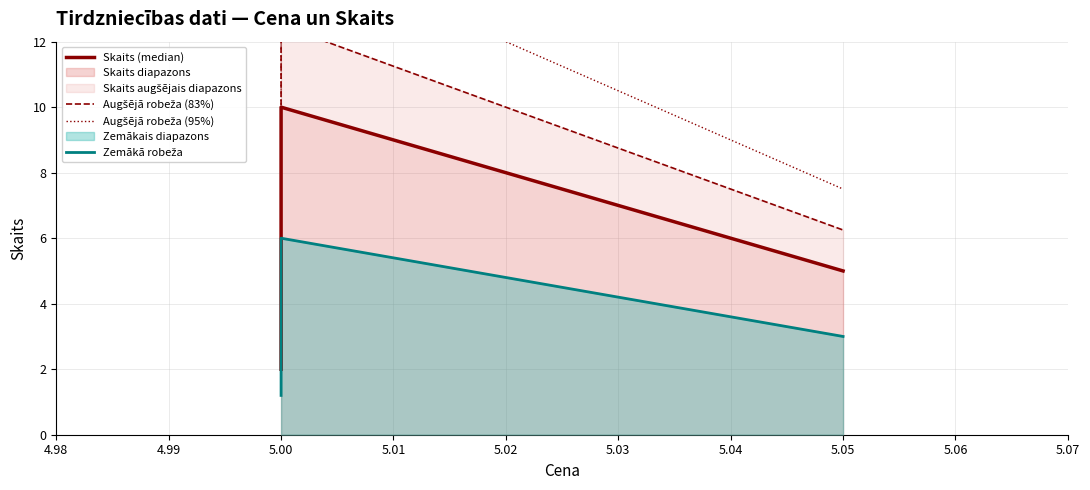

What position from the left is 5.01?

4